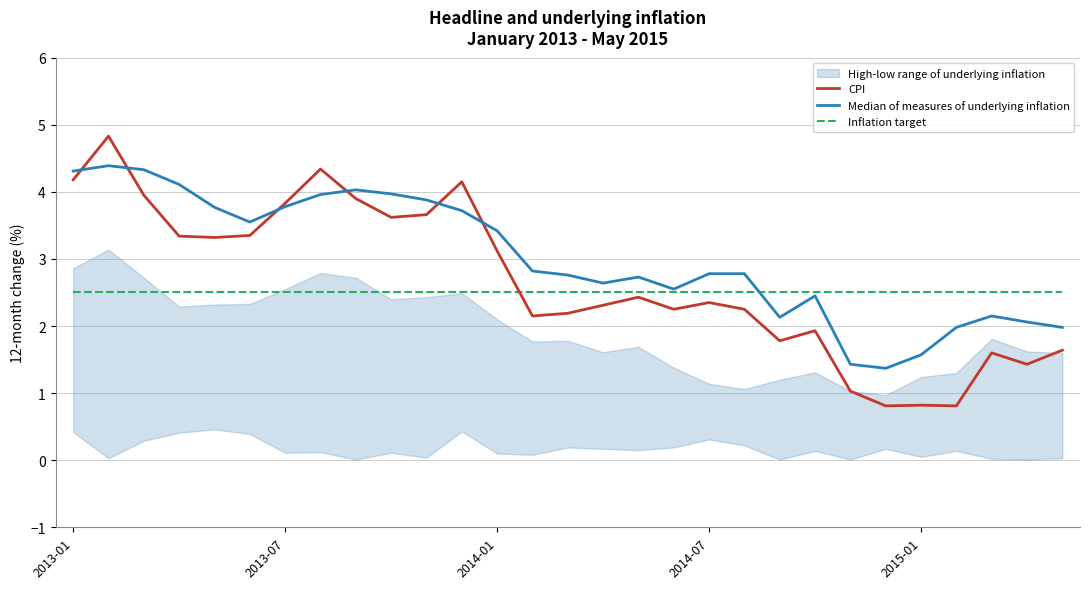

Where do Inflation target and Median of measures of underlying inflation first cross each other?

19 and 20